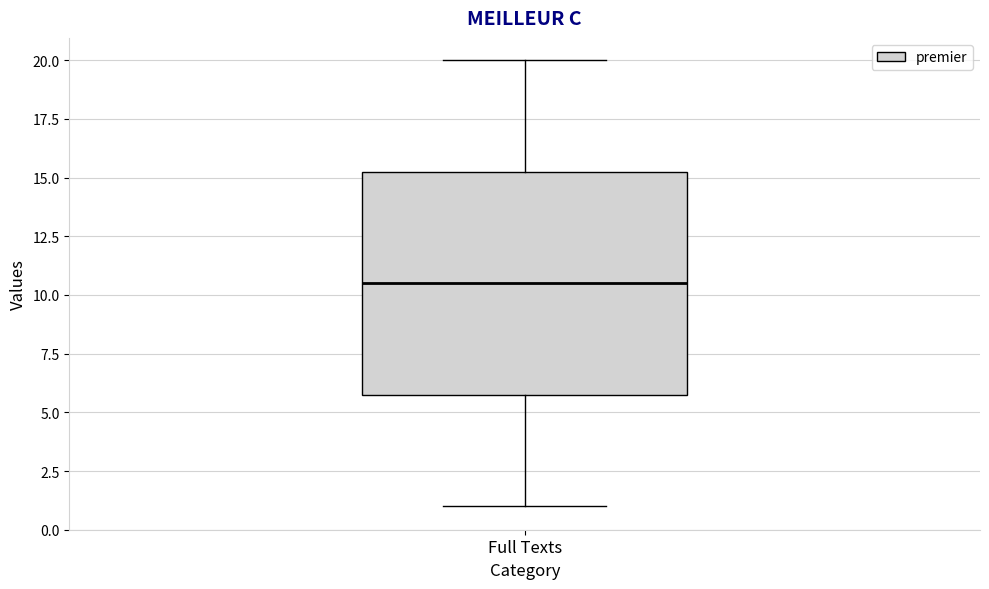

Transcribe this box plot: give where the median line is, the range the box spans, and where the two whiskers end, as read against the y-axis. The values are not printed on the chart, so give them approximately, as read against the axis.

median 10.5, box 6.0 to 15.5, whiskers 1.0 to 20.0